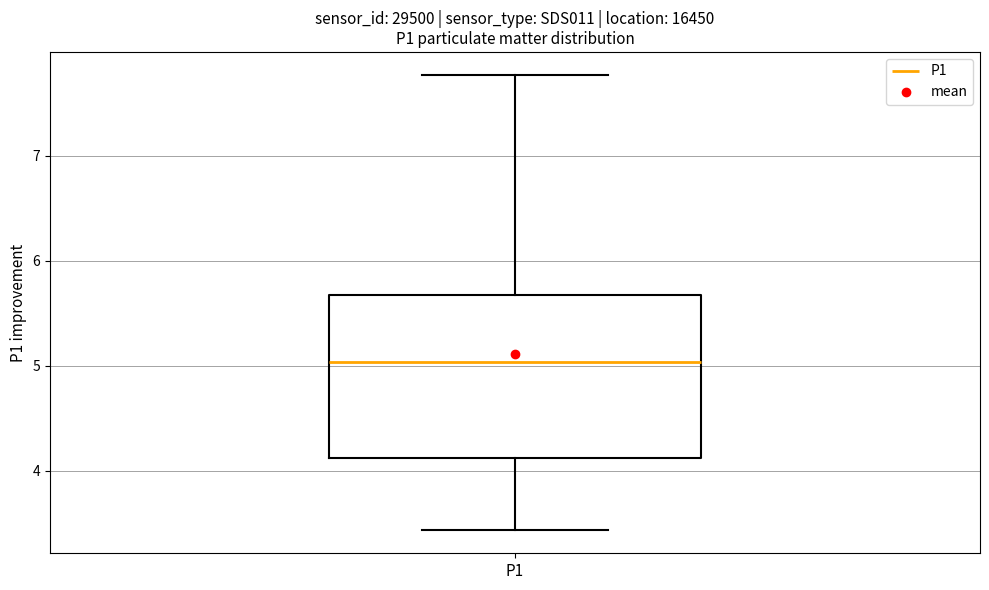

Where does the median line of the box for P1 sit on the y-axis? The values are not printed on the chart, so give them approximately, as read against the axis.

5.0